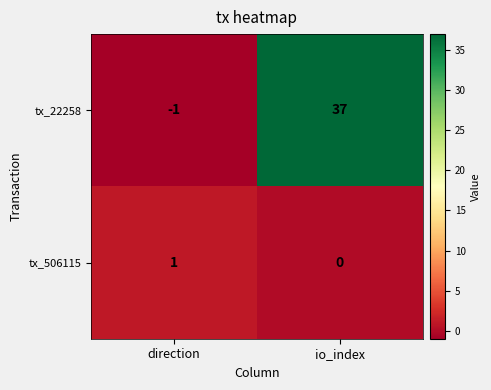

Rank the series by their average value, from highest to lowest.

tx_22258, tx_506115